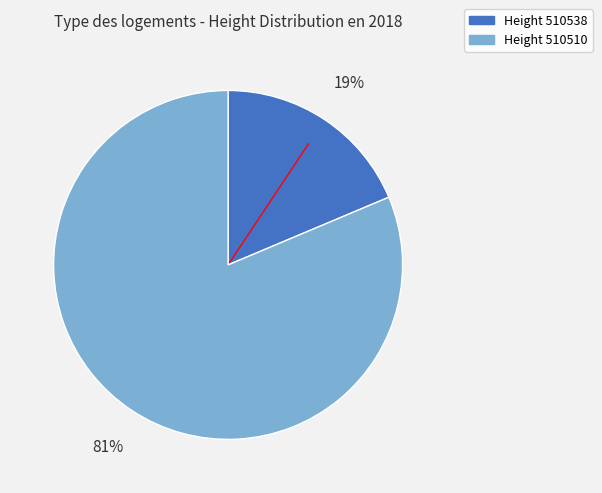

Does any single category account for the majority?

Yes